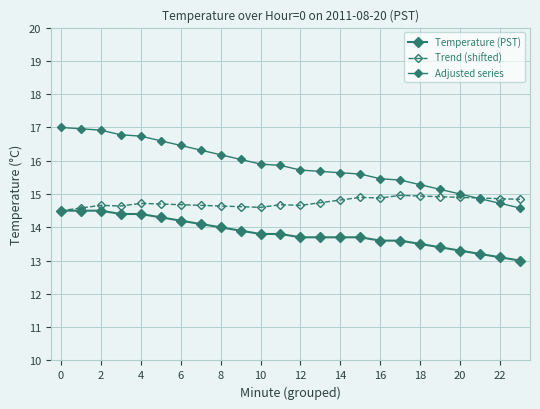

How many lines are shown in the chart?

3